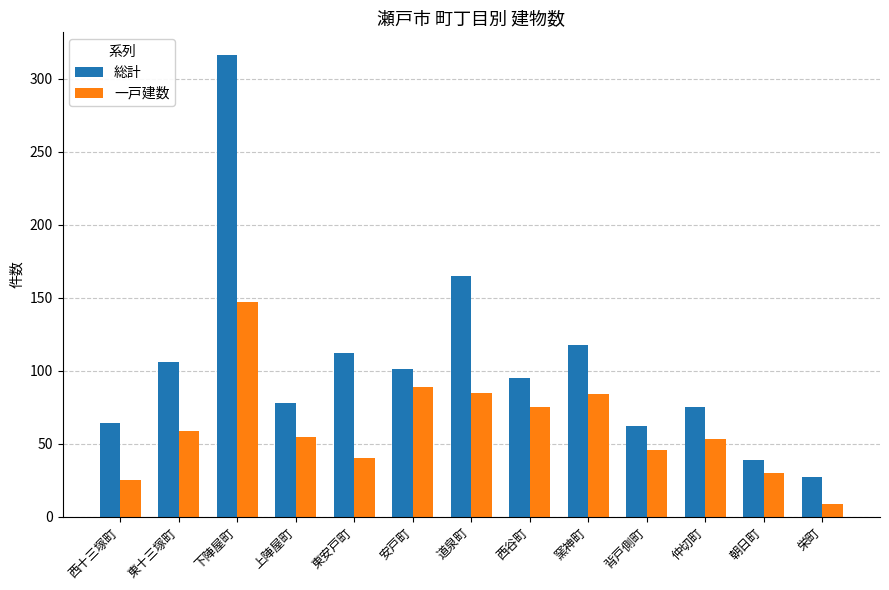

Rank the series at 安戸町 from highest to lowest value.

総計, 一戸建数